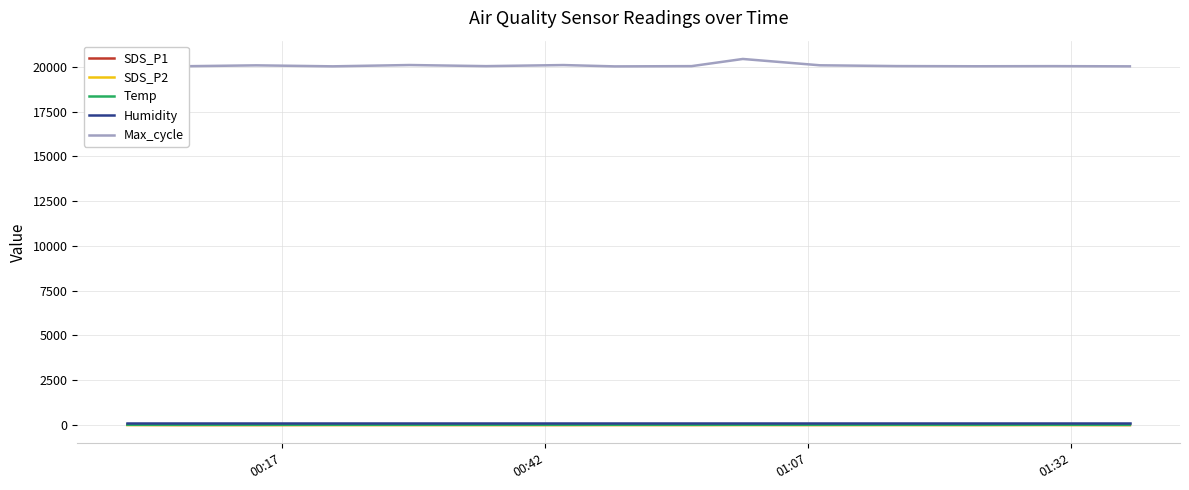

What is the lowest value of the SDS_P2 series?

2.0